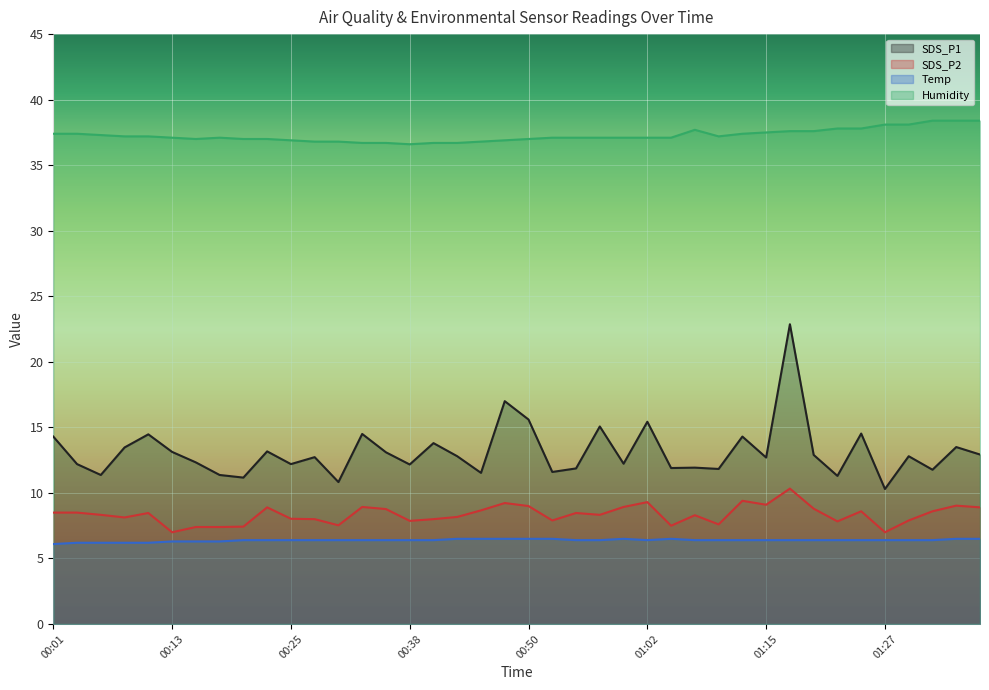

List the series in order of their peak value, highest first.

Humidity, SDS_P1, SDS_P2, Temp